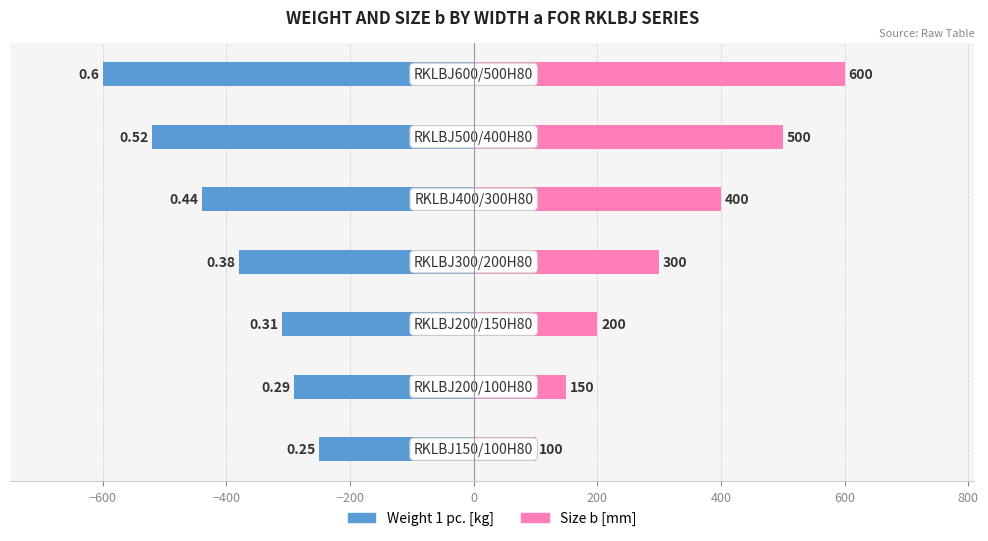

What position from the right is 400?

1